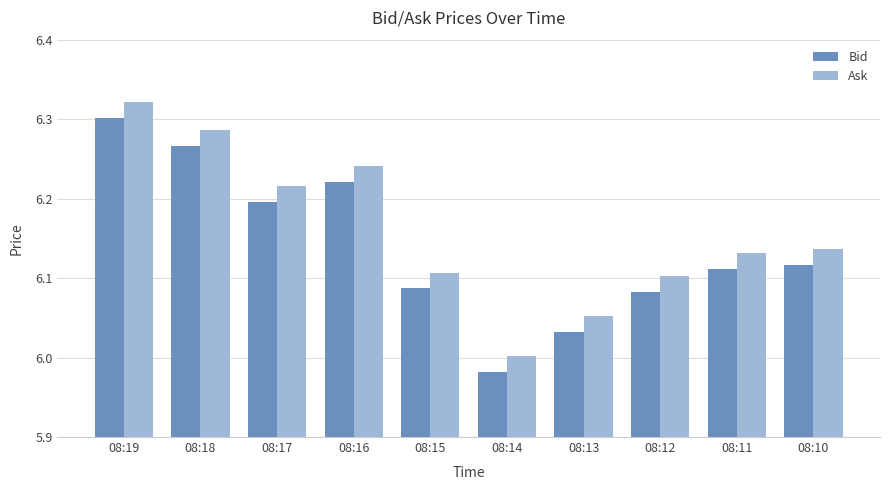

What is the sum of the Ask values at 08:16 and 08:18?

12.5